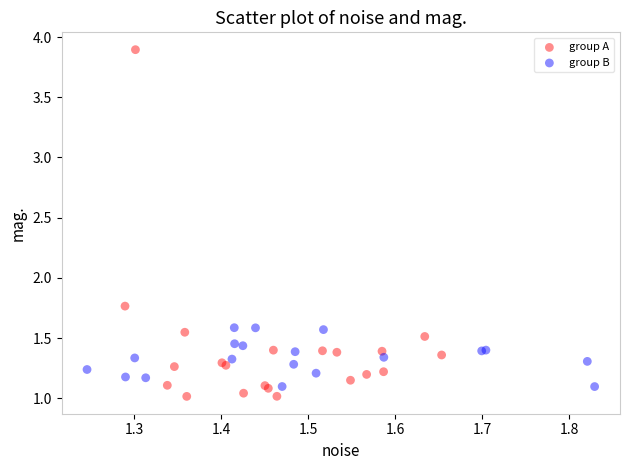

Which series reaches the maximum Y coordinate?

group A